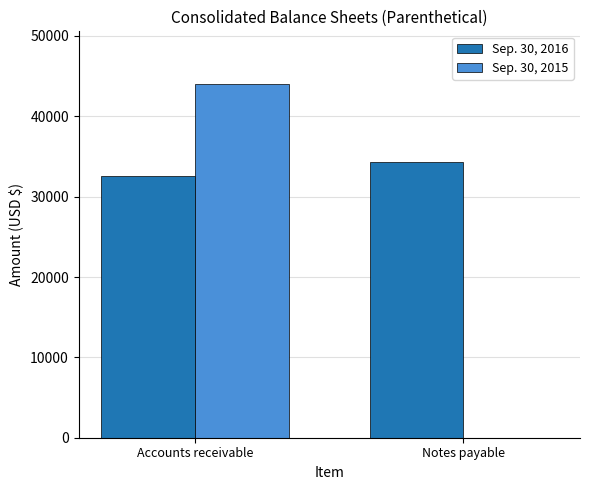

Which series changed the most between Accounts receivable and Notes payable?

Sep. 30, 2015